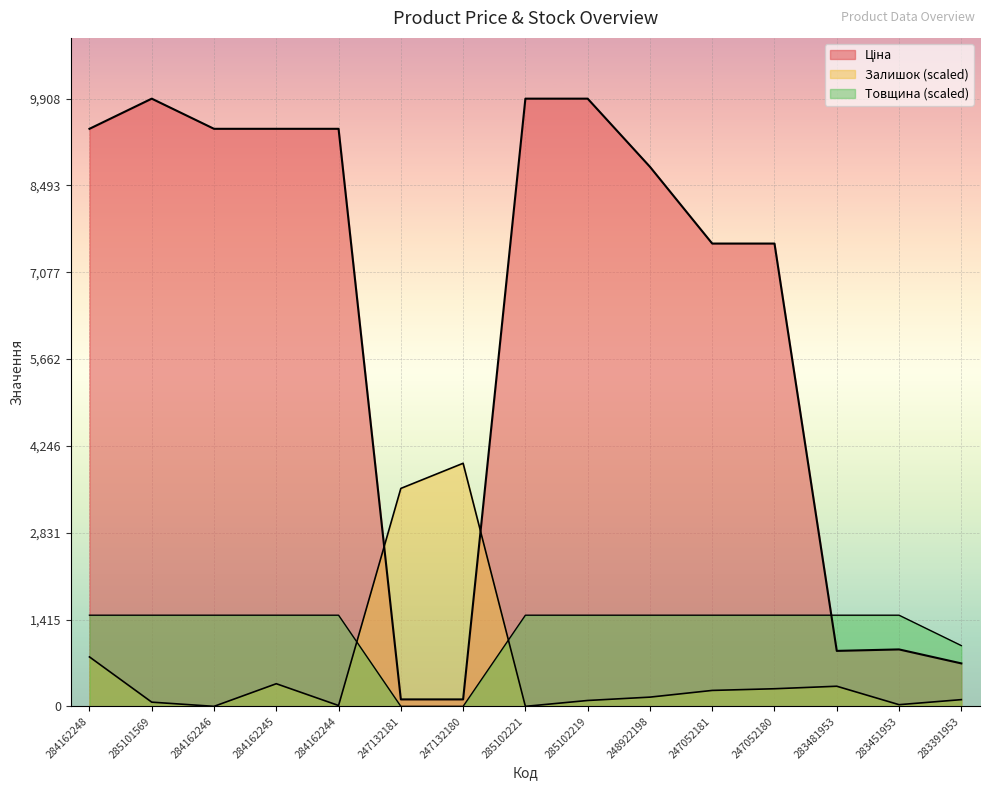

What is the greatest value displayed?

9908.5